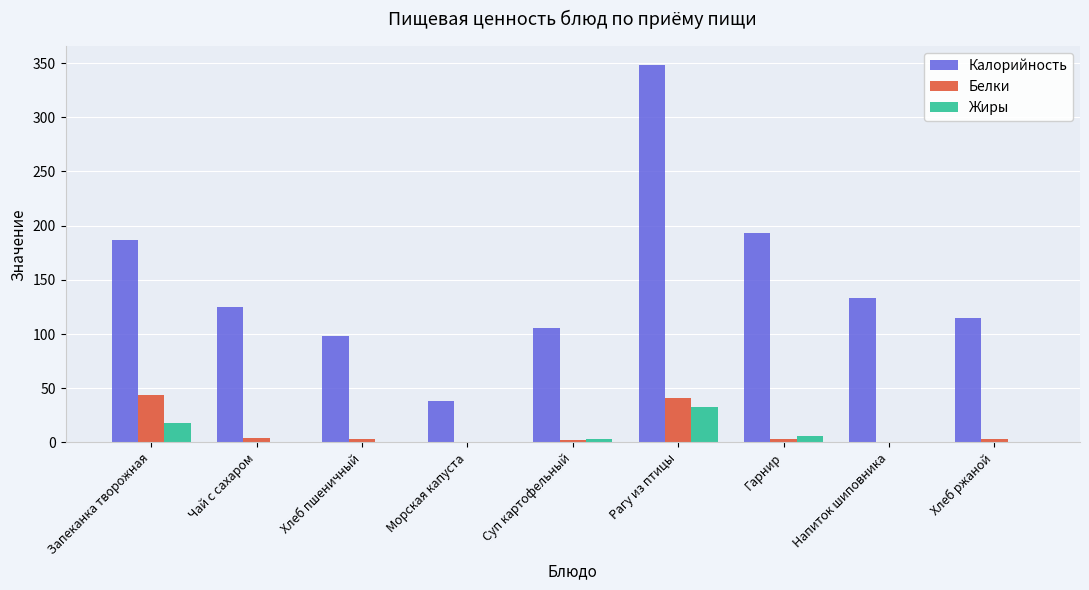

The Калорийность series shows 61.2 at Суп картофельный. True or false?

False